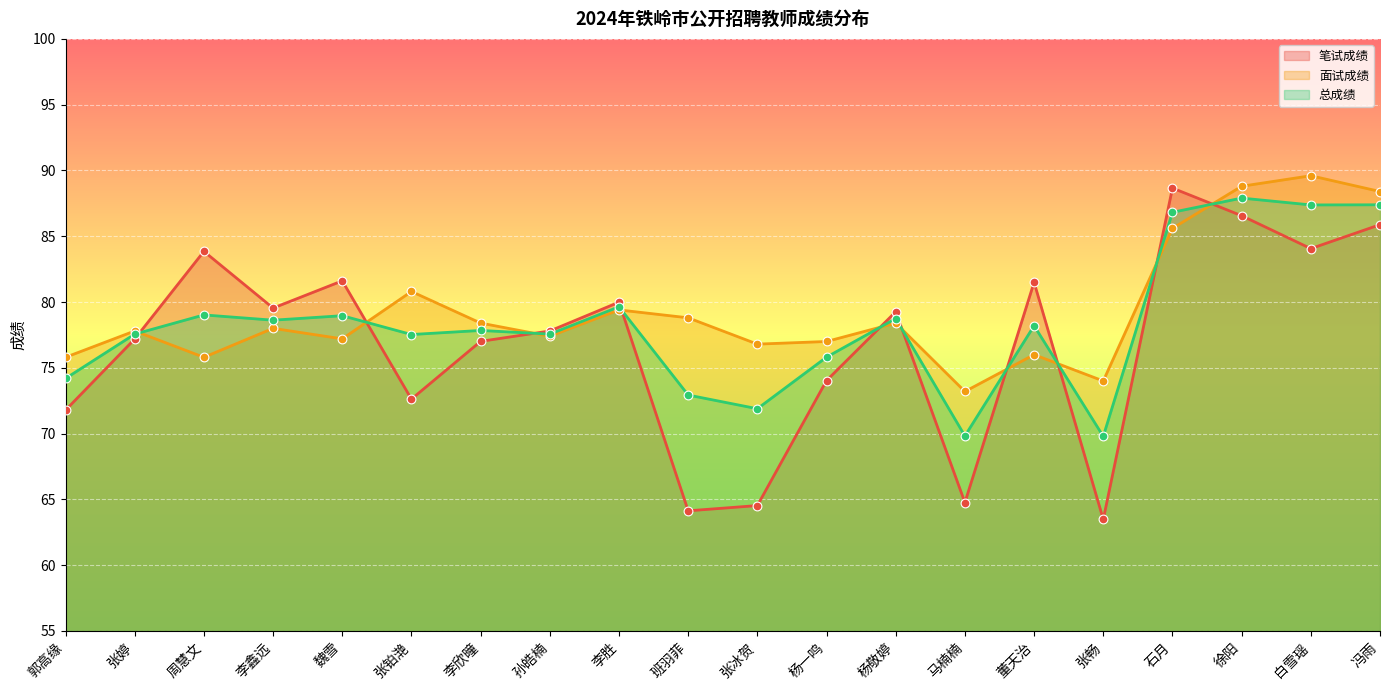

Which series contains the highest Y value?

面试成绩